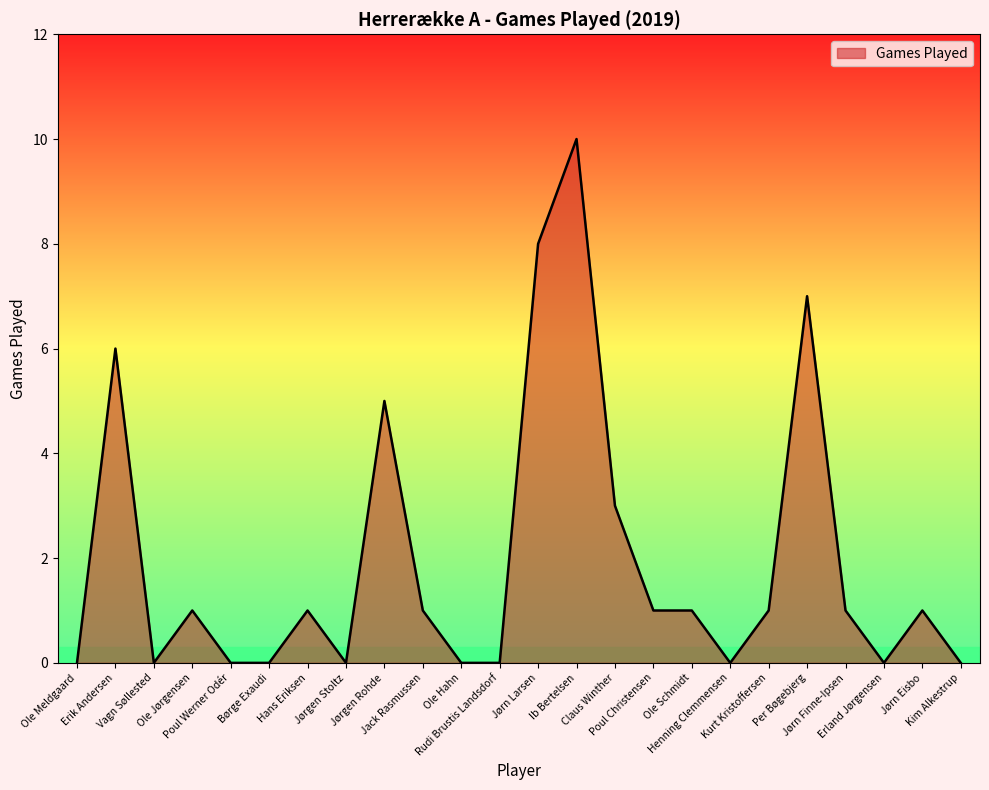

At which category does the data reach its first local peak?

Erik Andersen